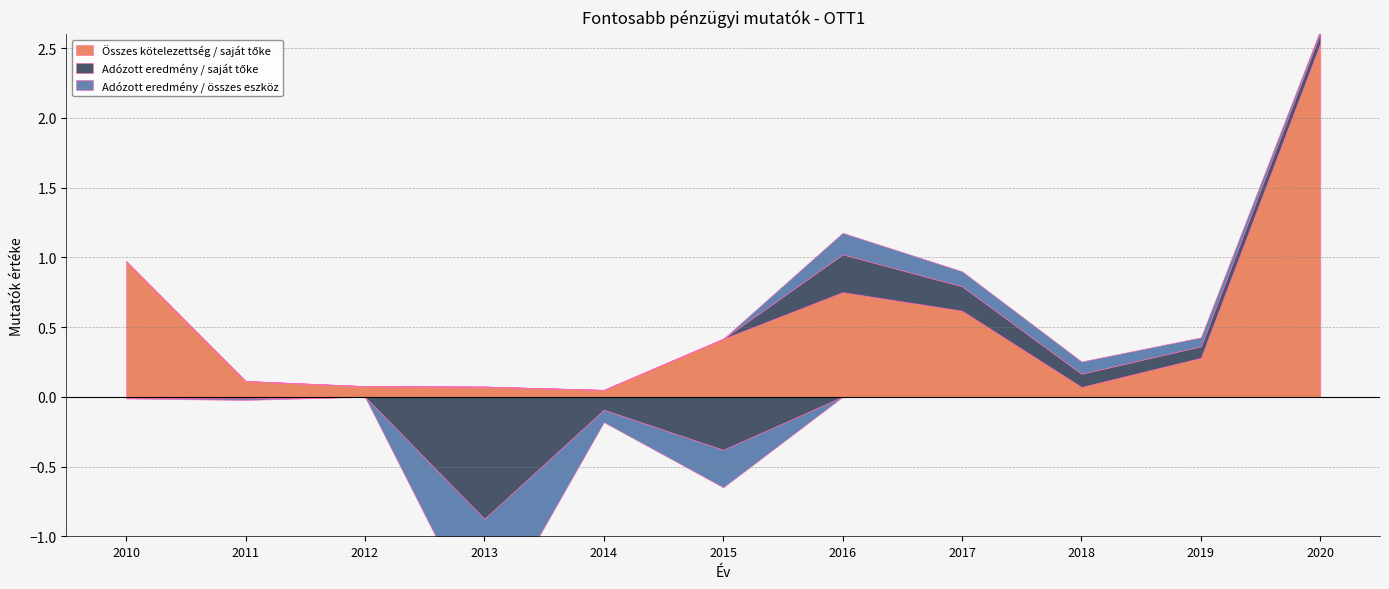

In Adózott eredmény / összes eszköz, how many points are lower than both neighbors (excluding endpoints)?

3